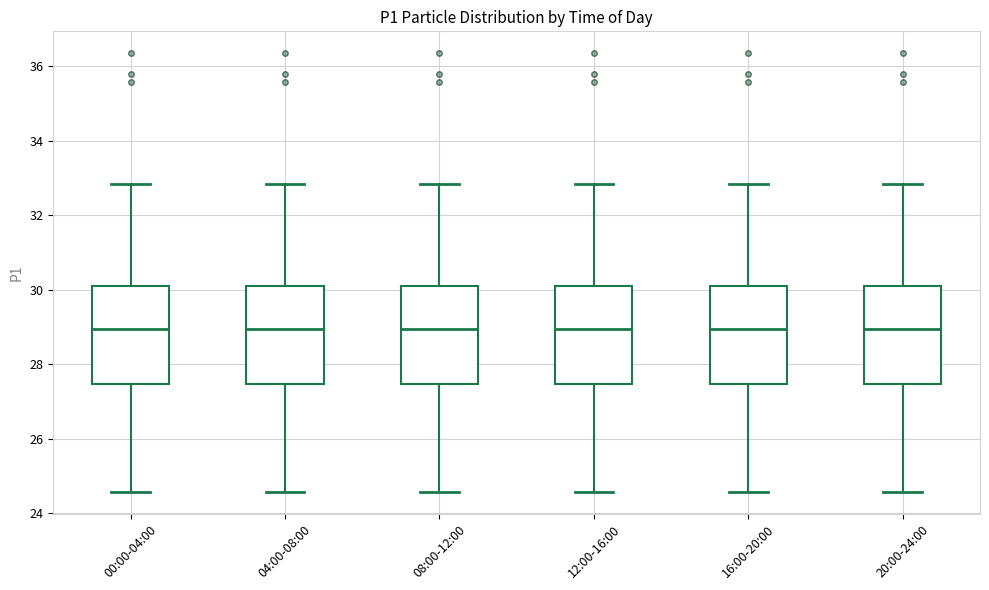

Reading left to right, transcribe this box plot: for each box, give where its median line is, the range the box spans, and where its two whiskers end, as read against the y-axis. The values are not printed on the chart, so give them approximately, as read against the axis.

00:00-04:00: median 29.0, box 27.4 to 30.2, whiskers 24.6 to 32.8
04:00-08:00: median 29.0, box 27.4 to 30.2, whiskers 24.6 to 32.8
08:00-12:00: median 29.0, box 27.4 to 30.2, whiskers 24.6 to 32.8
12:00-16:00: median 29.0, box 27.4 to 30.2, whiskers 24.6 to 32.8
16:00-20:00: median 29.0, box 27.4 to 30.2, whiskers 24.6 to 32.8
20:00-24:00: median 29.0, box 27.4 to 30.2, whiskers 24.6 to 32.8